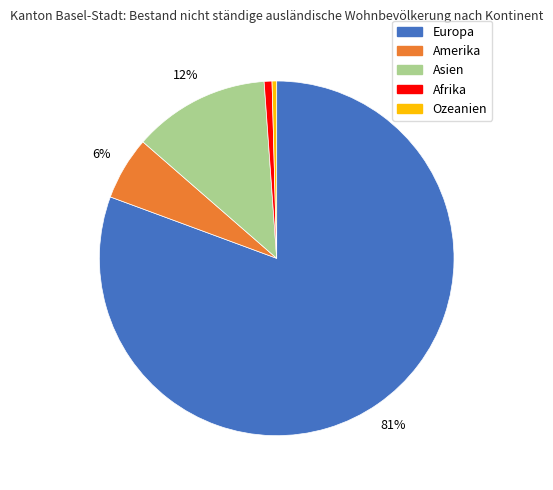

Between Ozeanien and Europa, which is larger?

Europa